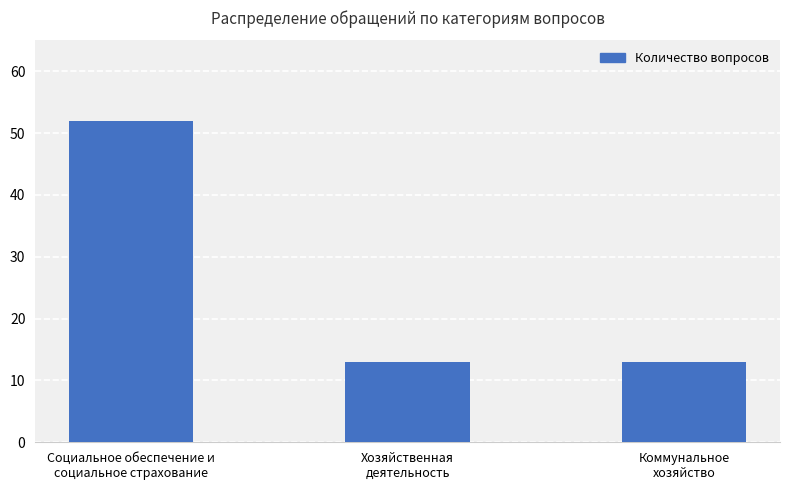

What is the label of the 3rd bar from the right?

Социальное обеспечение и
социальное страхование